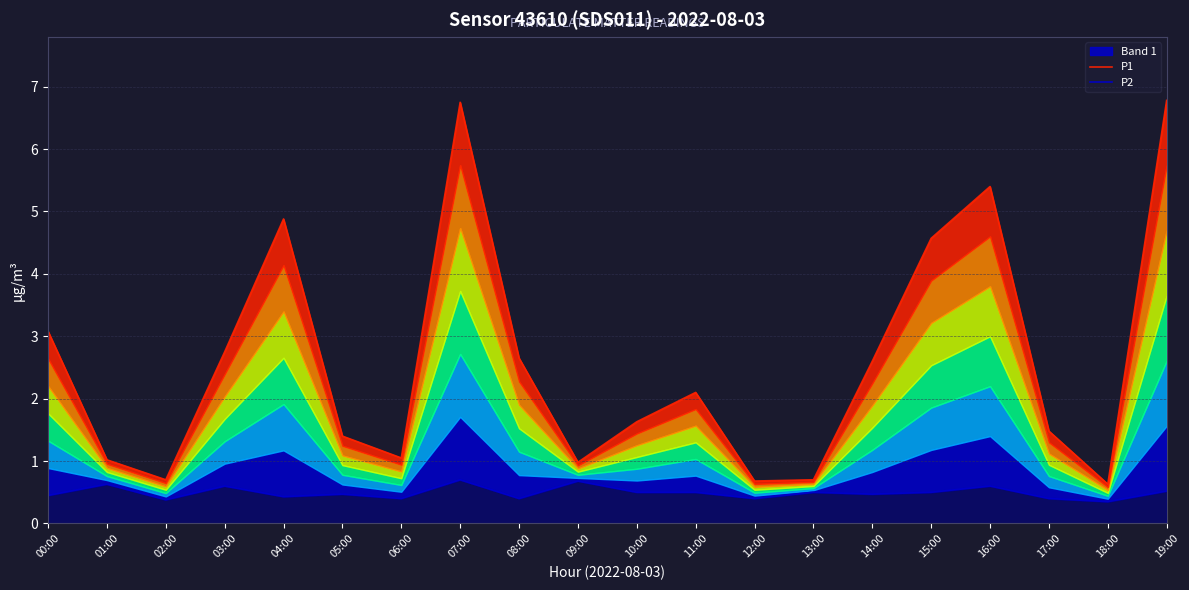

List the series in order of their peak value, highest first.

P1, P2